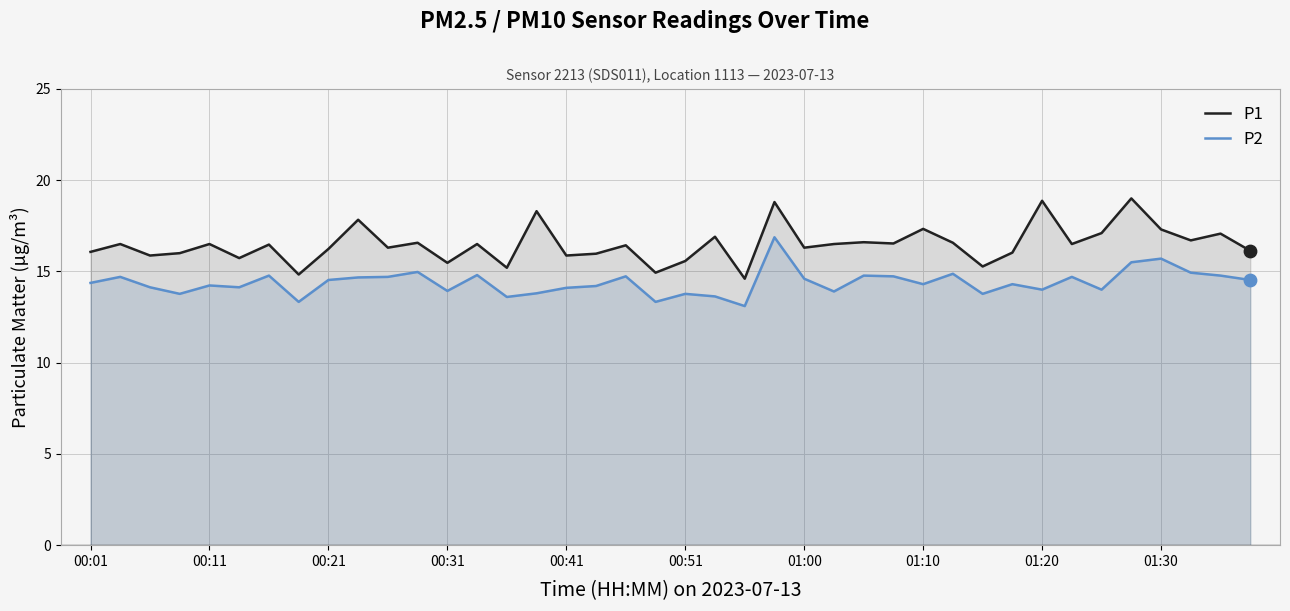

Which series has the largest Y range (max minus min)?

P1